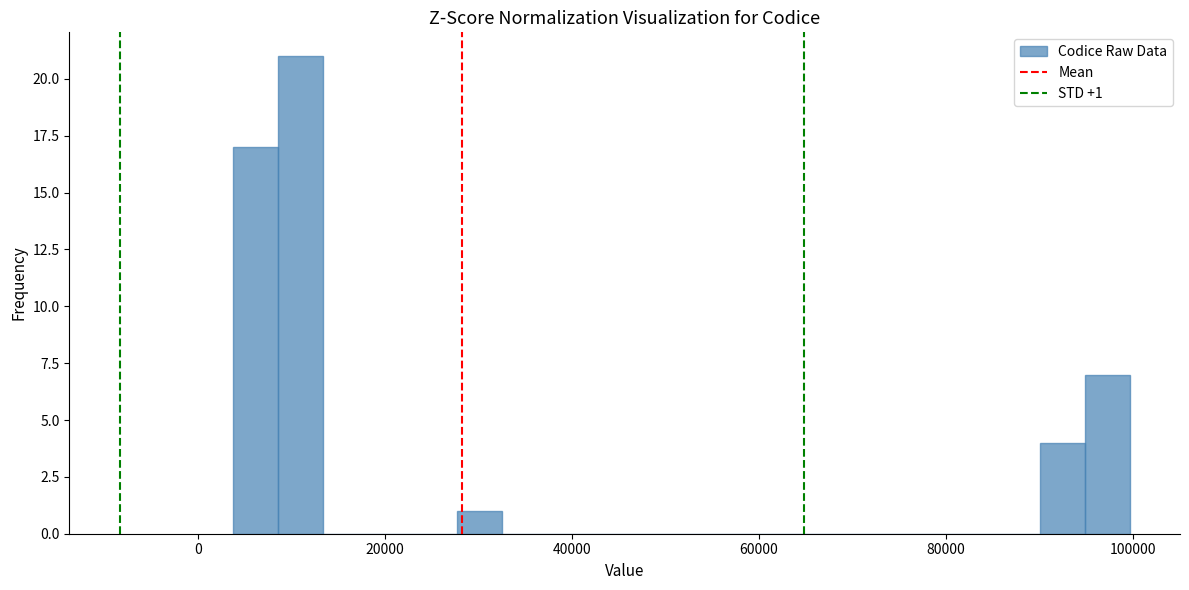

Around what value on the x-axis is the tallest bar? Give the approximate position of its centre, as read against the axis.

10000